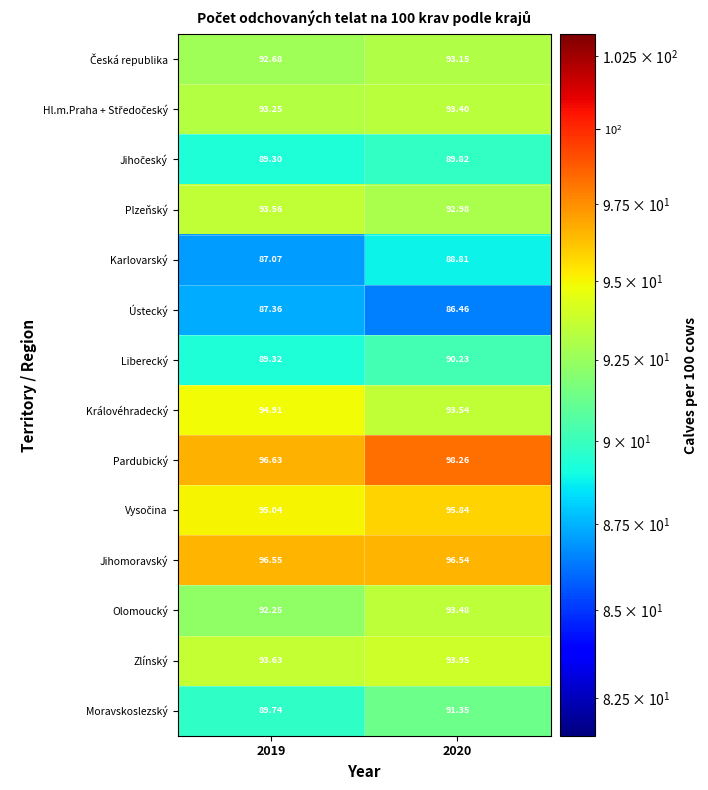

Which series has the largest total across all categories?

Pardubický